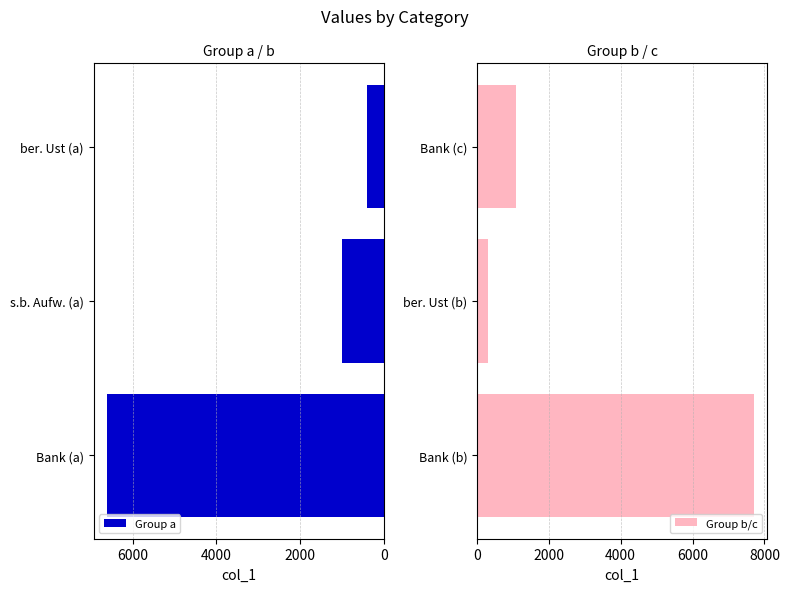

What is the difference between the maximum and minimum values in the Group b/c series?

7400